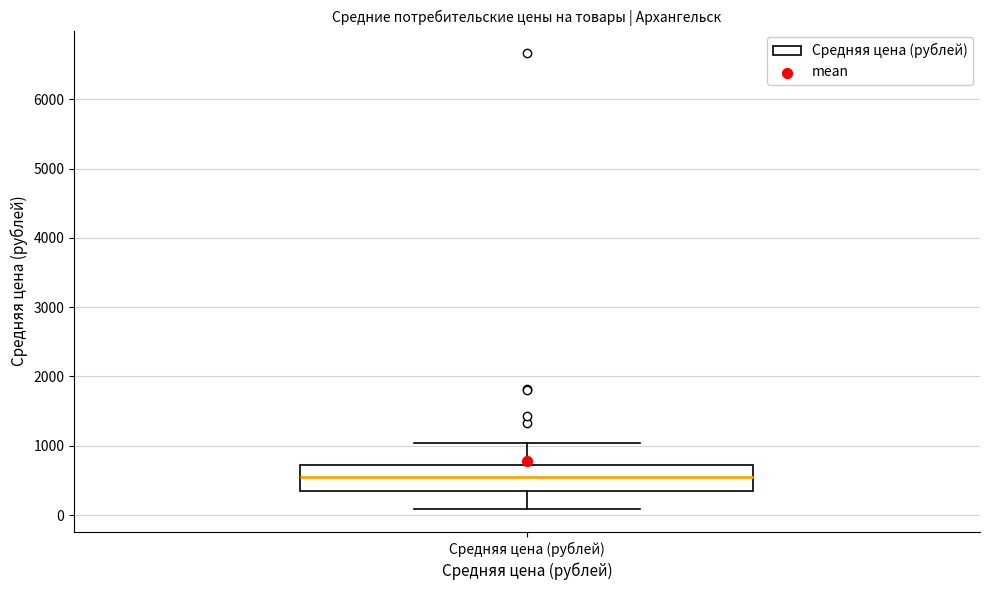

Transcribe this box plot: give where the median line is, the range the box spans, and where the two whiskers end, as read against the y-axis. The values are not printed on the chart, so give them approximately, as read against the axis.

median 600, box 300 to 700, whiskers 100 to 1000